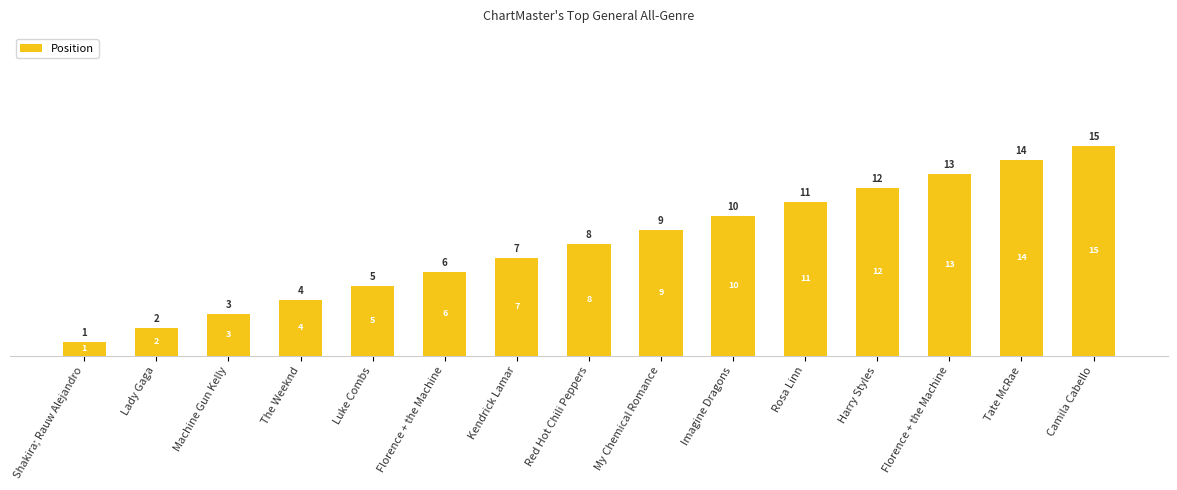

What is the label of the 6th bar from the right?

Imagine Dragons